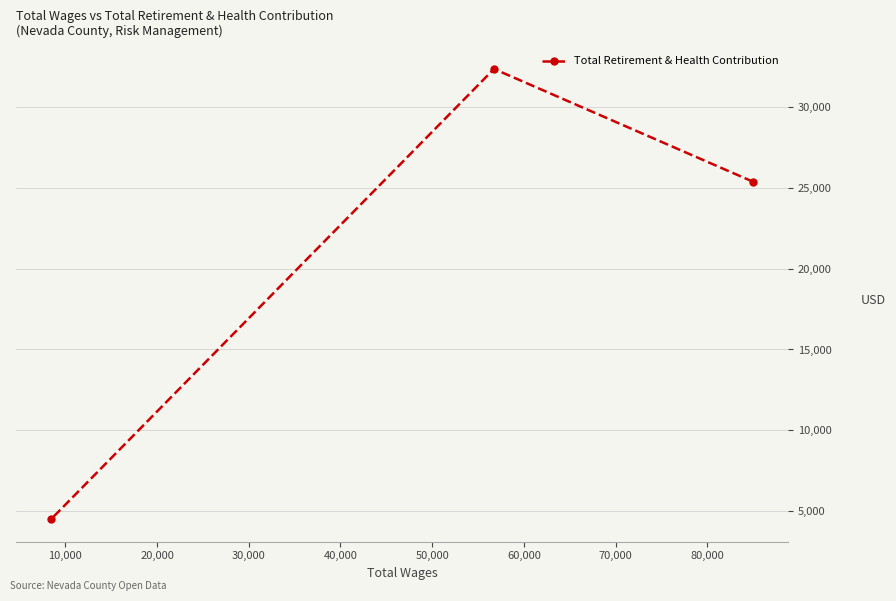

How many data points are less than 25387?

1